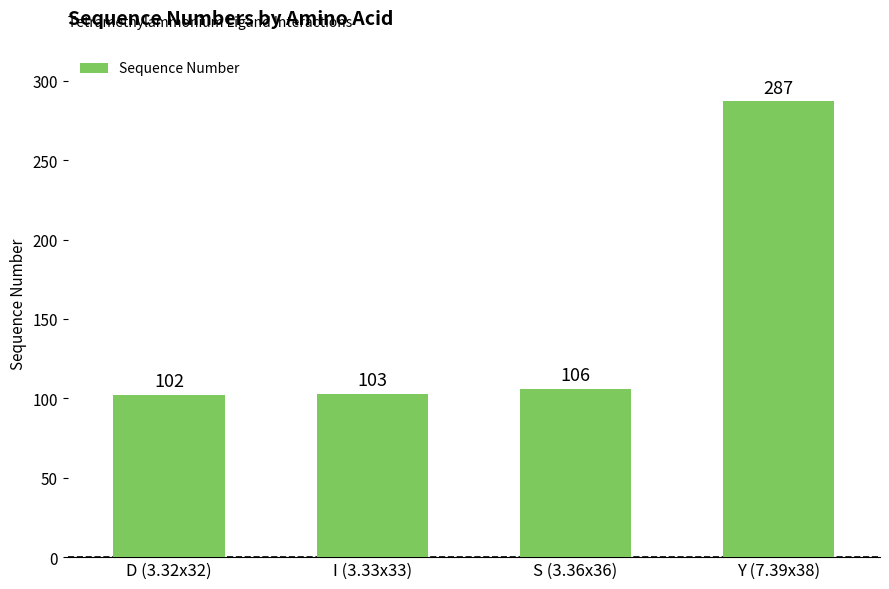

Rank the categories by value from lowest to highest.

D (3.32x32), I (3.33x33), S (3.36x36), Y (7.39x38)